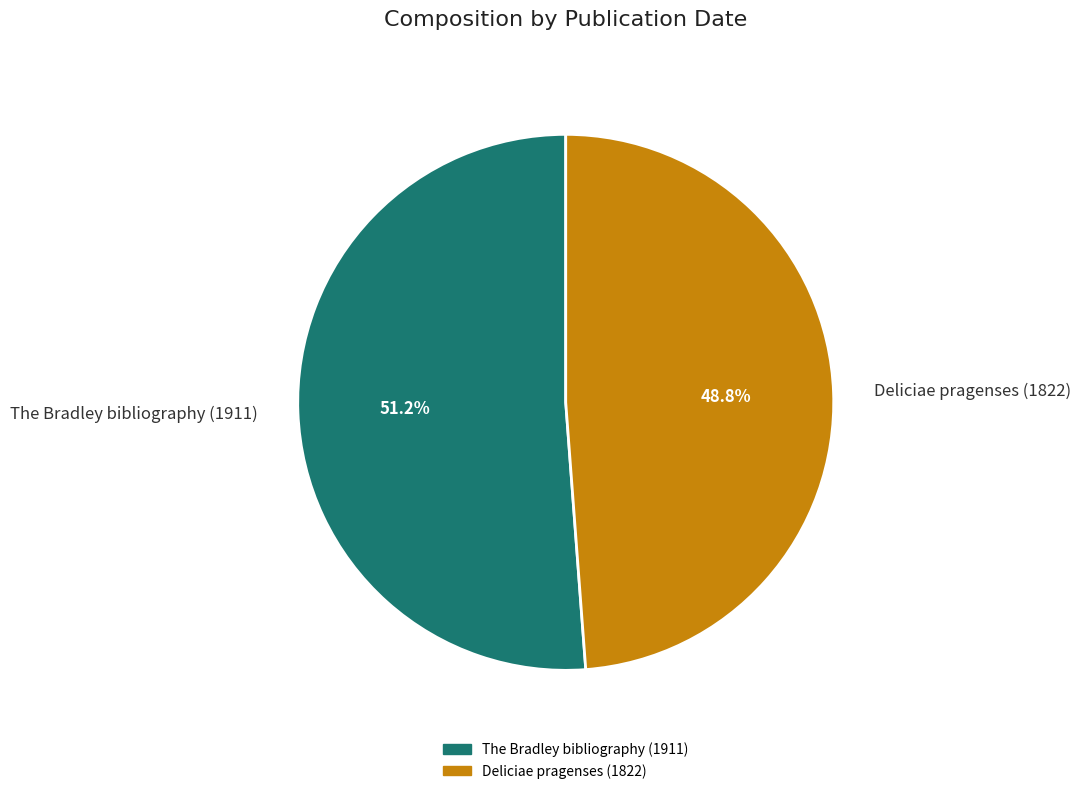

Which has a higher value, The Bradley bibliography (1911) or Deliciae pragenses (1822)?

The Bradley bibliography (1911)